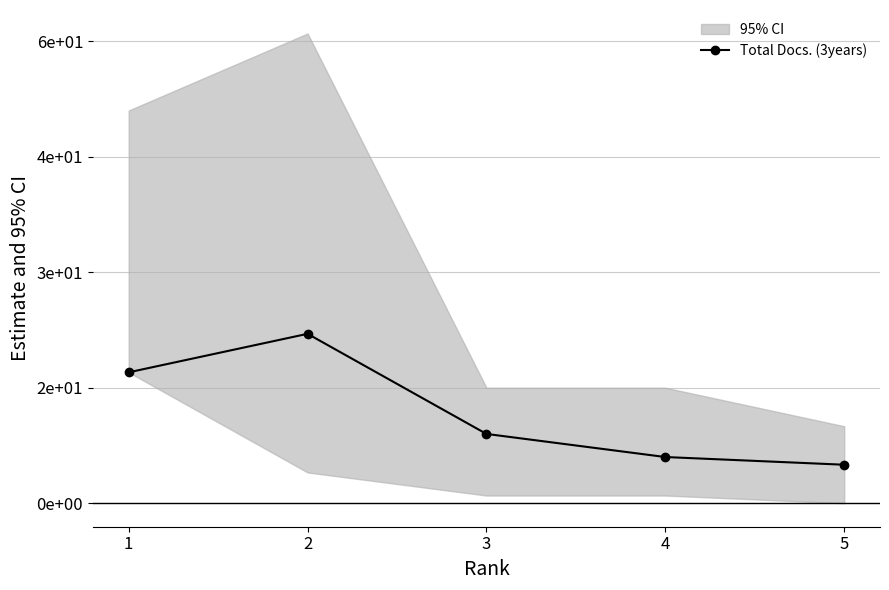

How many points are higher than both their immediate neighbors (excluding endpoints)?

1